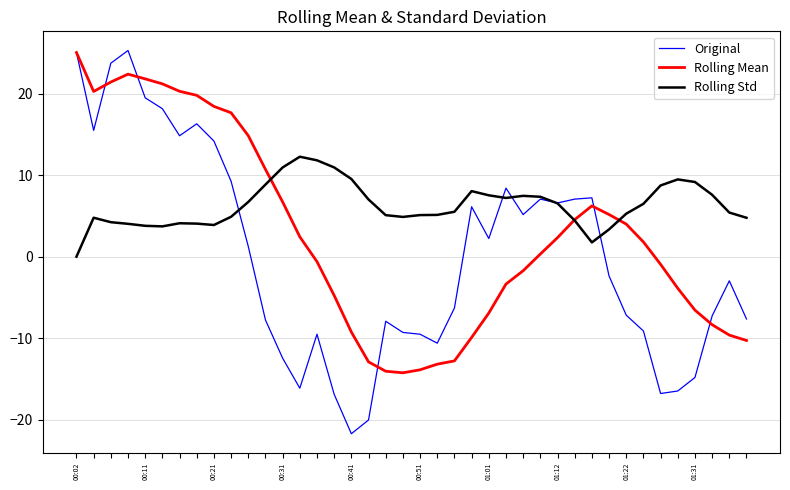

Which series has the widest spread of values?

Original